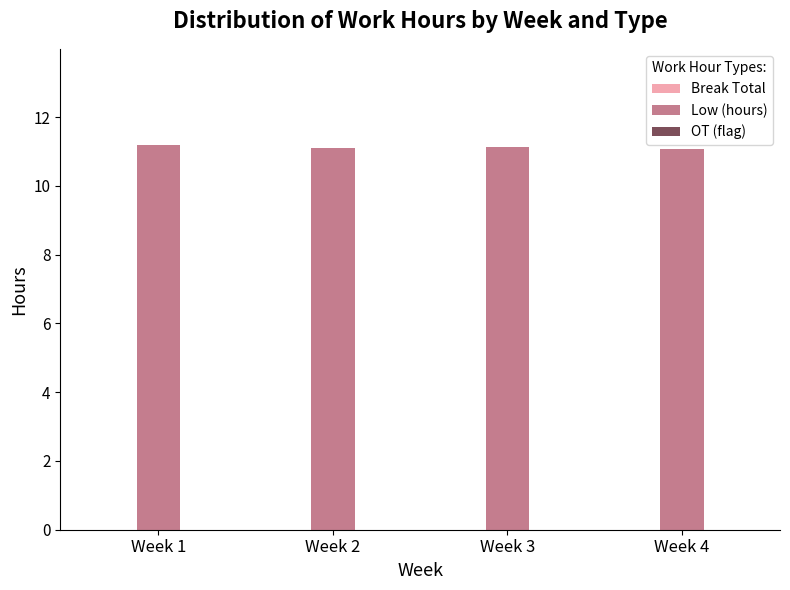

The chart shows a value of 11.2 at Week 1. True or false?

True